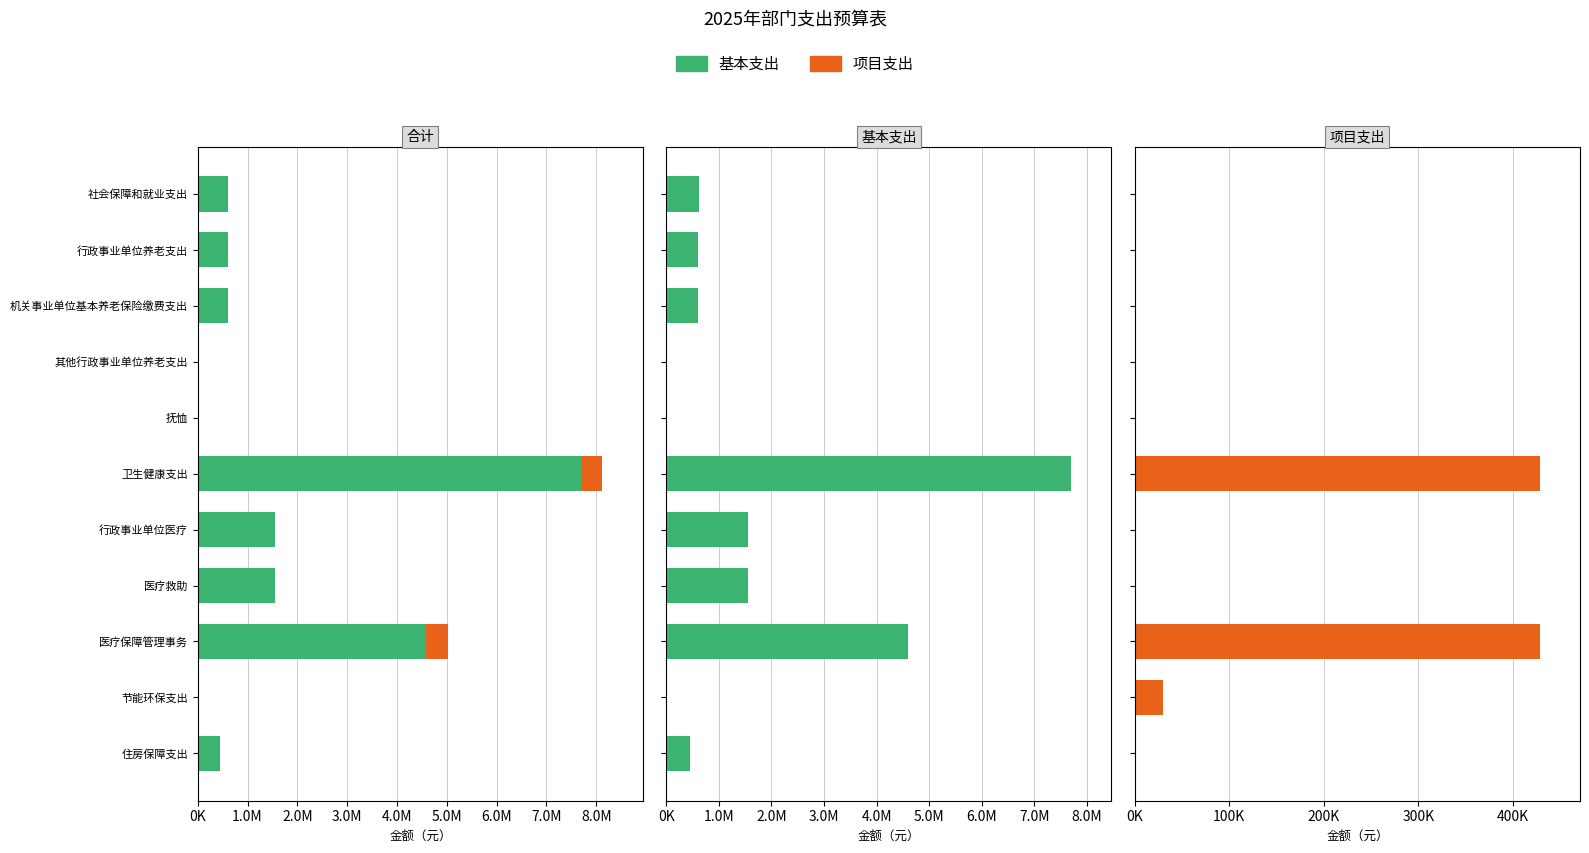

The 项目支出 series shows 297222.3 at 其他行政事业单位养老支出. True or false?

False